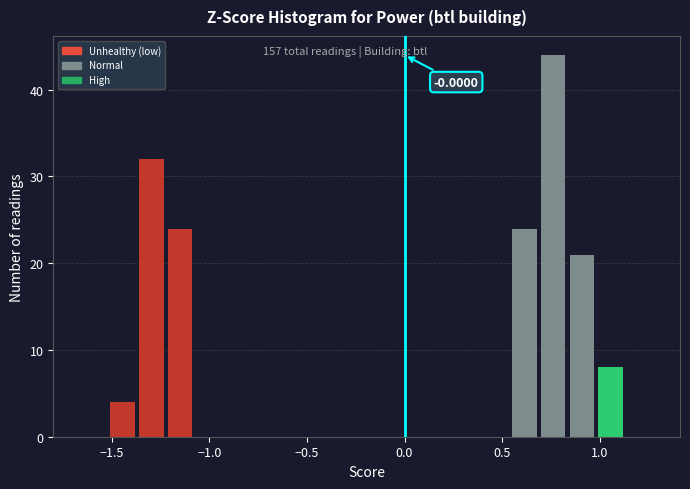

Around what value on the x-axis is the tallest bar? Give the approximate position of its centre, as read against the axis.

0.75